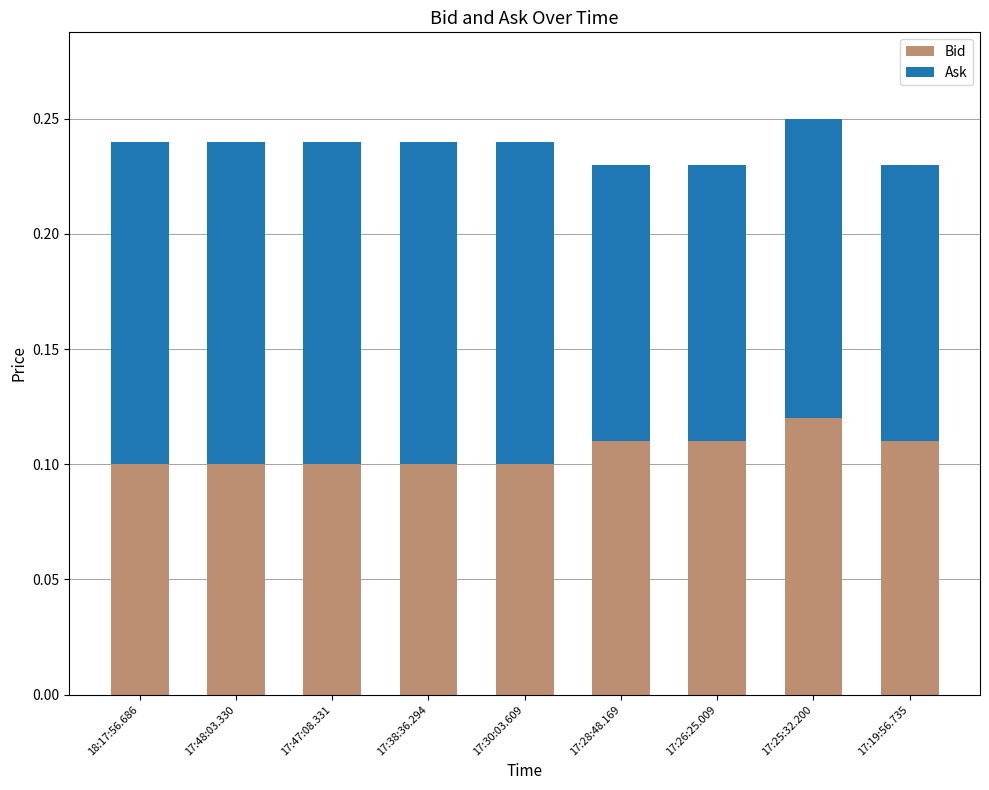

What is the sum of all Bid values?

1.0